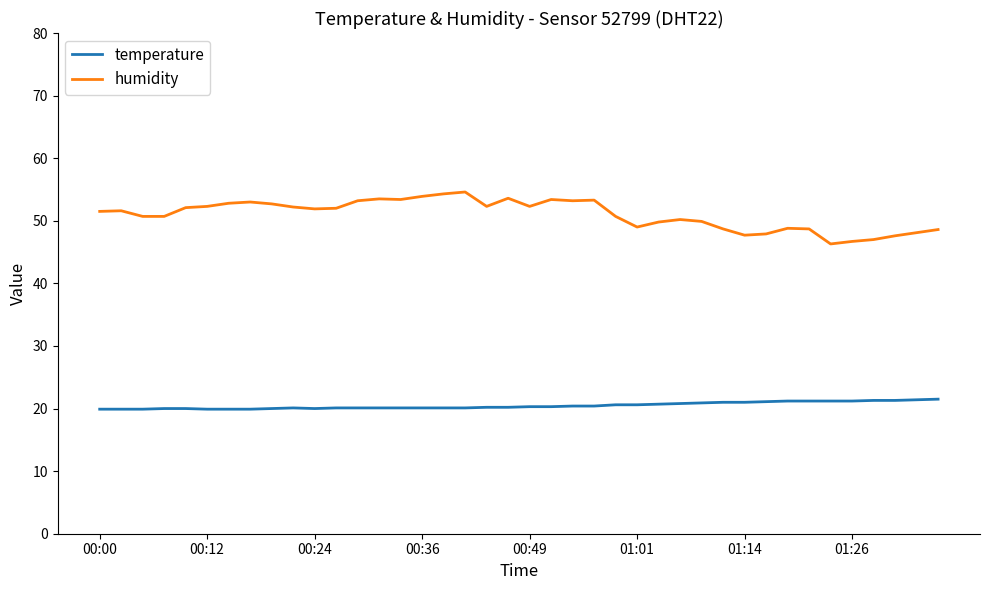

True or false: humidity and temperature intersect in this chart.

False